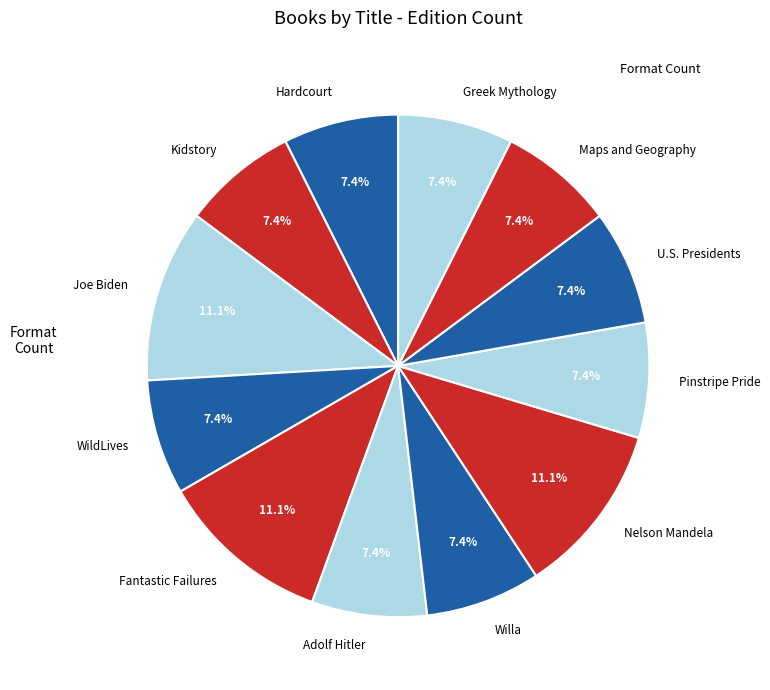

Is it true that Kidstory is 1% of the pie?

False